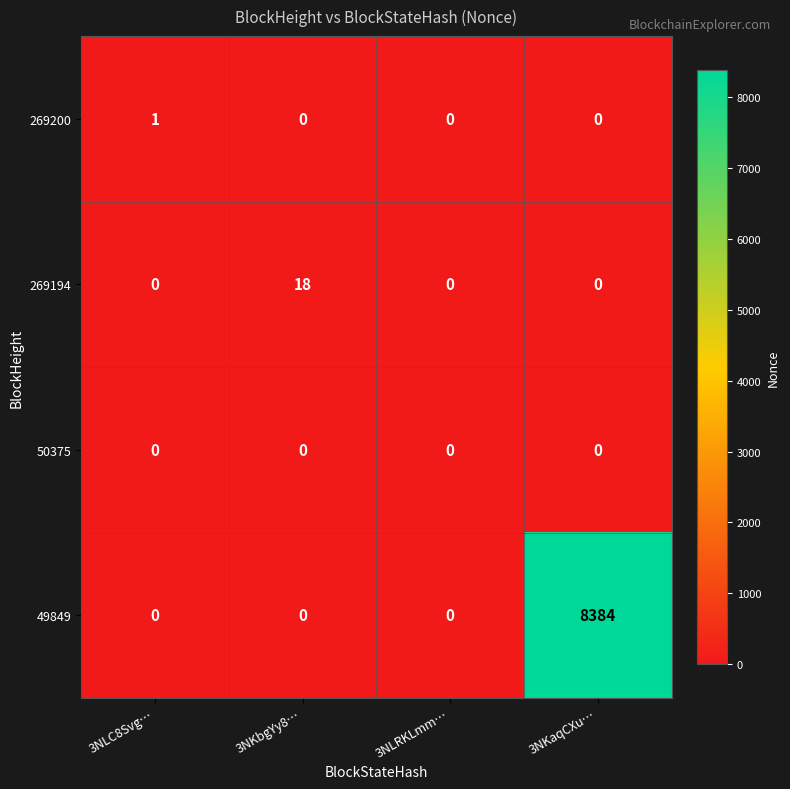

List the series in order of their peak value, lowest first.

50375, 269200, 269194, 49849